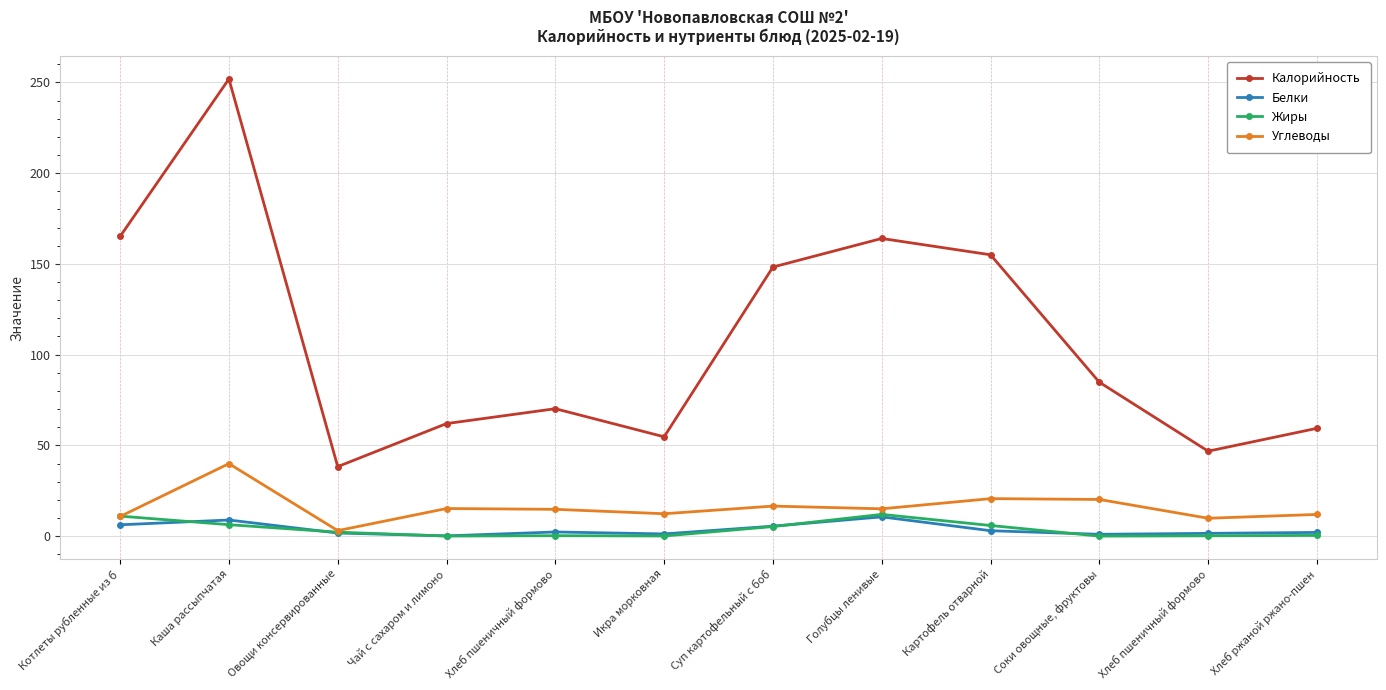

List the labels in order of Жиры value, largest first.

Голубцы ленивые, Котлеты рубленные из б, Каша рассыпчатая, Картофель отварной, Суп картофельный с боб, Овощи консервированные, Хлеб ржаной ржано-пшен, Хлеб пшеничный формово, Хлеб пшеничный формово, Икра морковная, Чай с сахаром и лимоно, Соки овощные, фруктовы